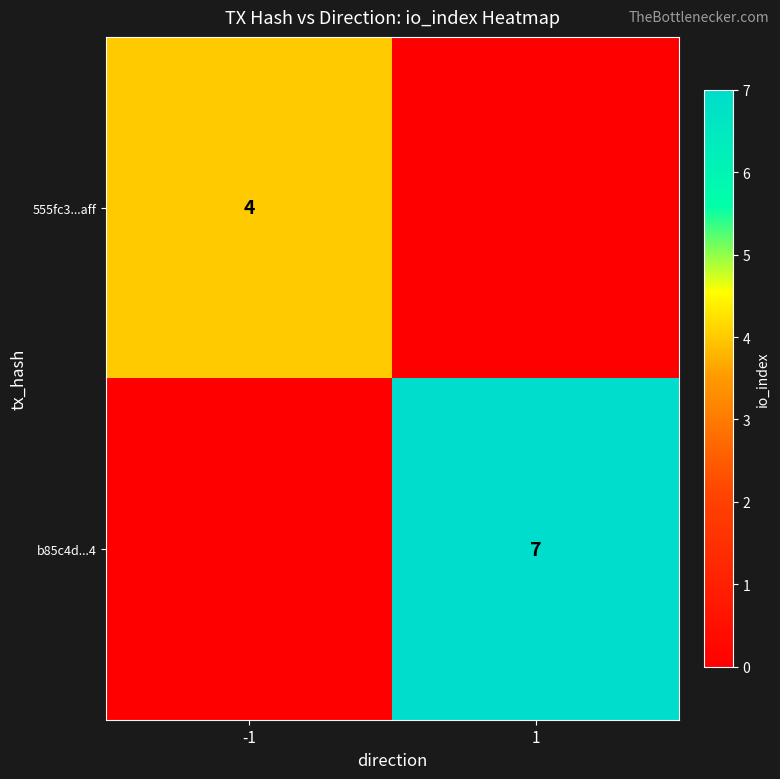

Is it true that 555fc3...aff equals 4 at -1?

True